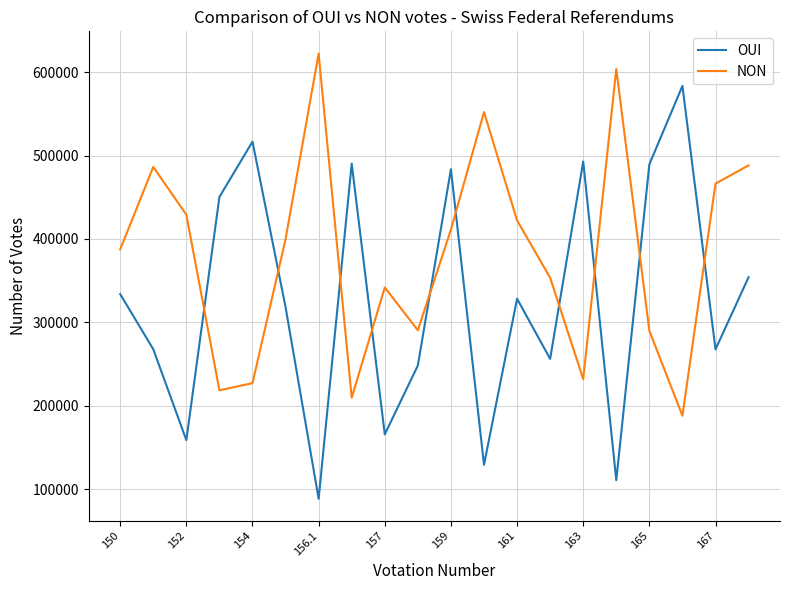

Which series has the widest spread of values?

OUI